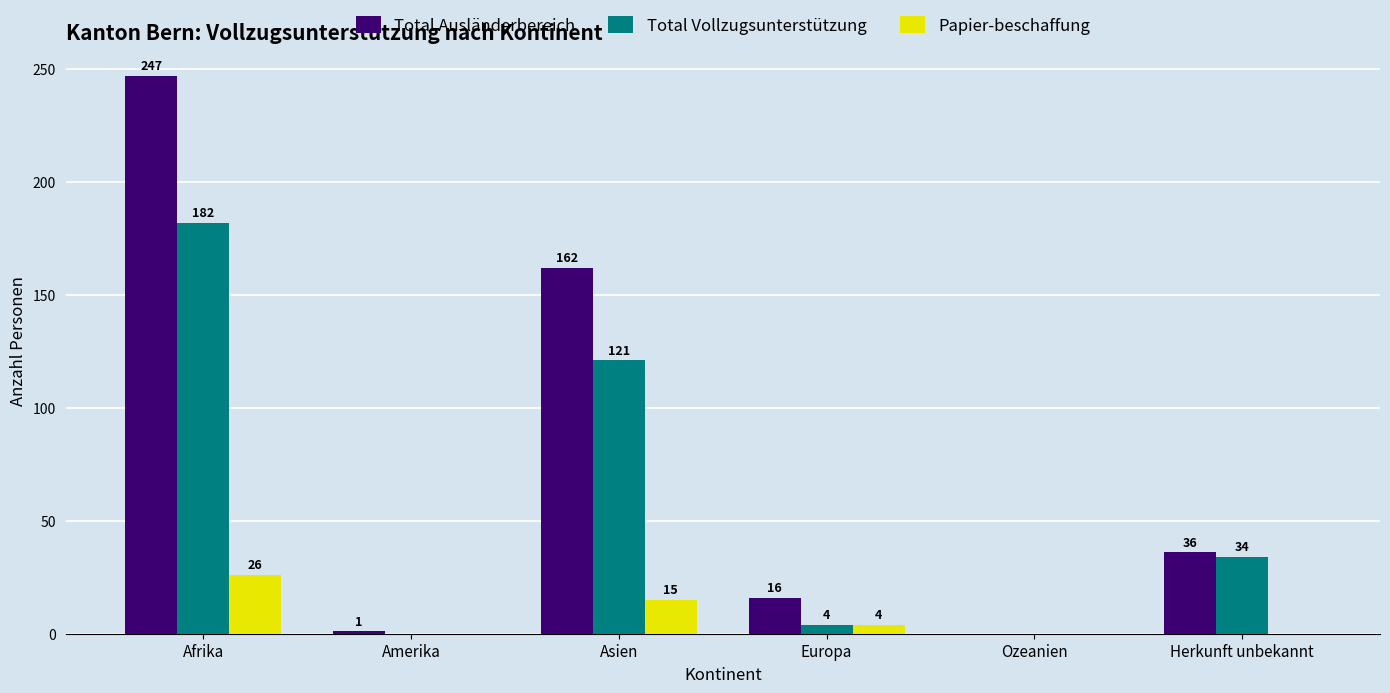

What is the sum of all Total Vollzugsunterstützung values?

341